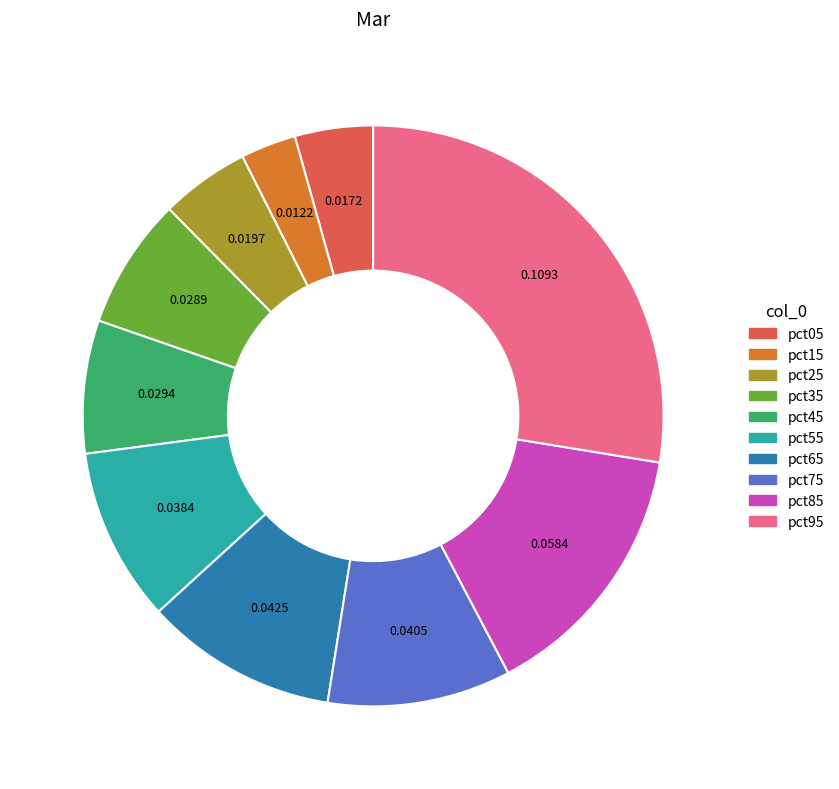

Is there any slice that represents more than half of the pie?

No